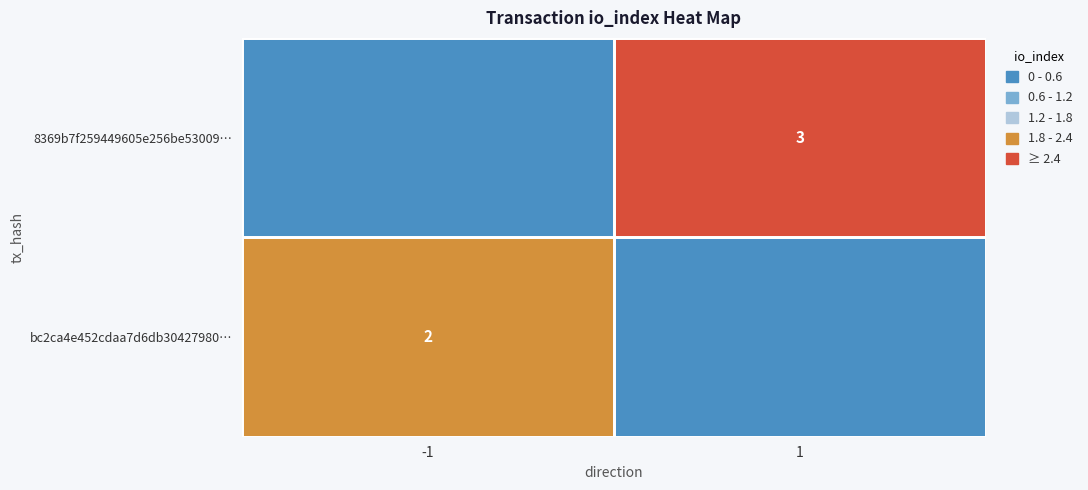

Which series has the largest total across all categories?

8369b7f259449605e256be53009b8452da4f891